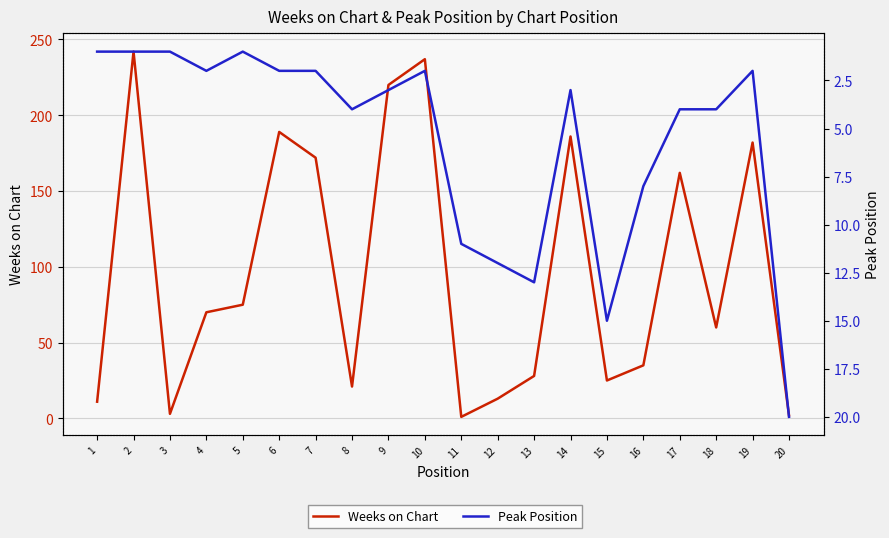

Which category has the lowest value in the Peak Position series?

1